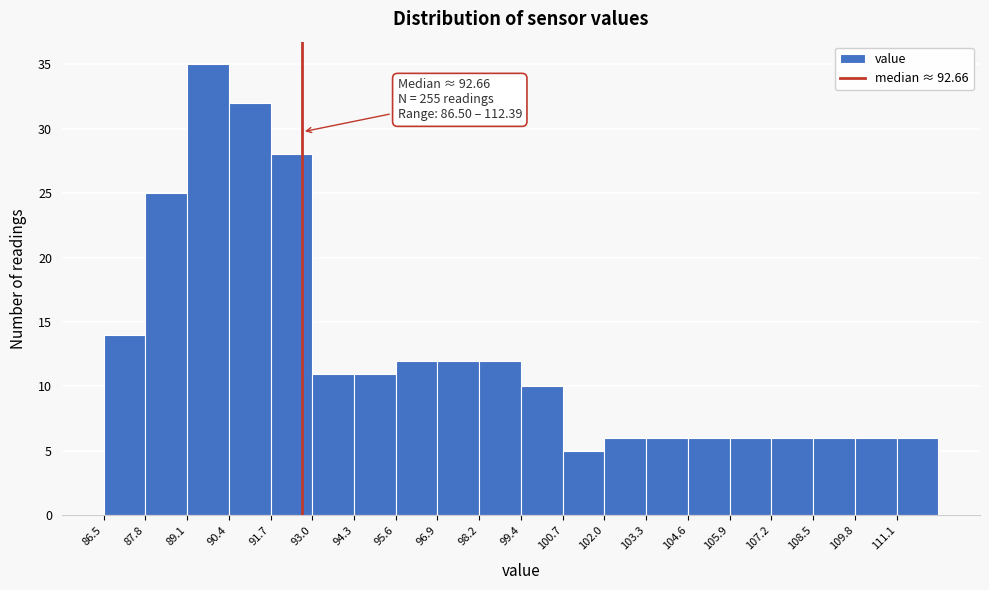

Which range on the x-axis has the tallest bar?

89.0 to 90.4